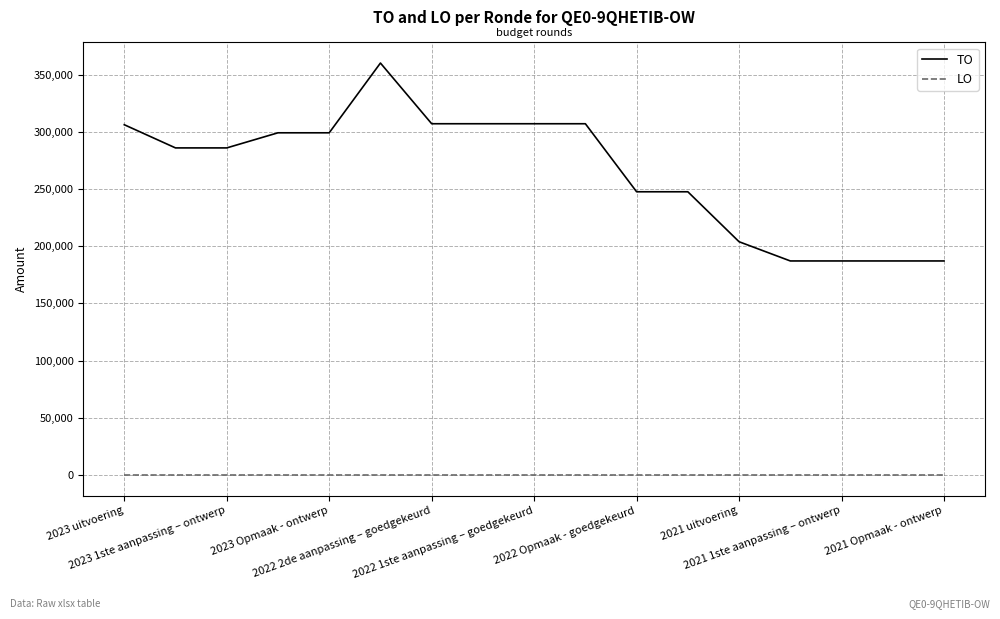

What are all the series names shown in the legend?

TO, LO